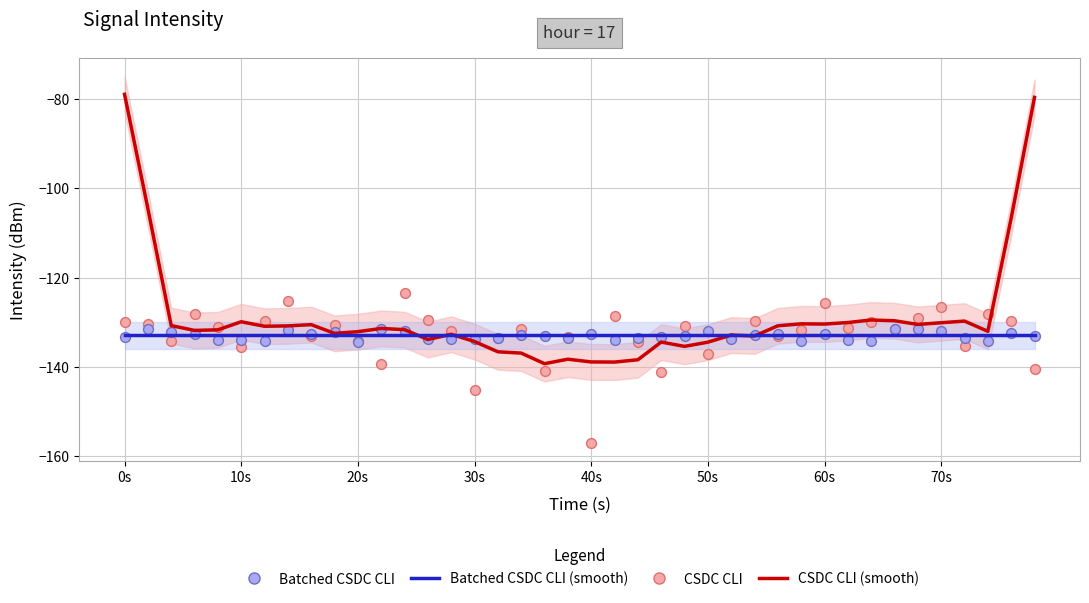

Is the value of Batched CSDC CLI at 37 greater than the value of Batched CSDC CLI (smooth) at 14?

No